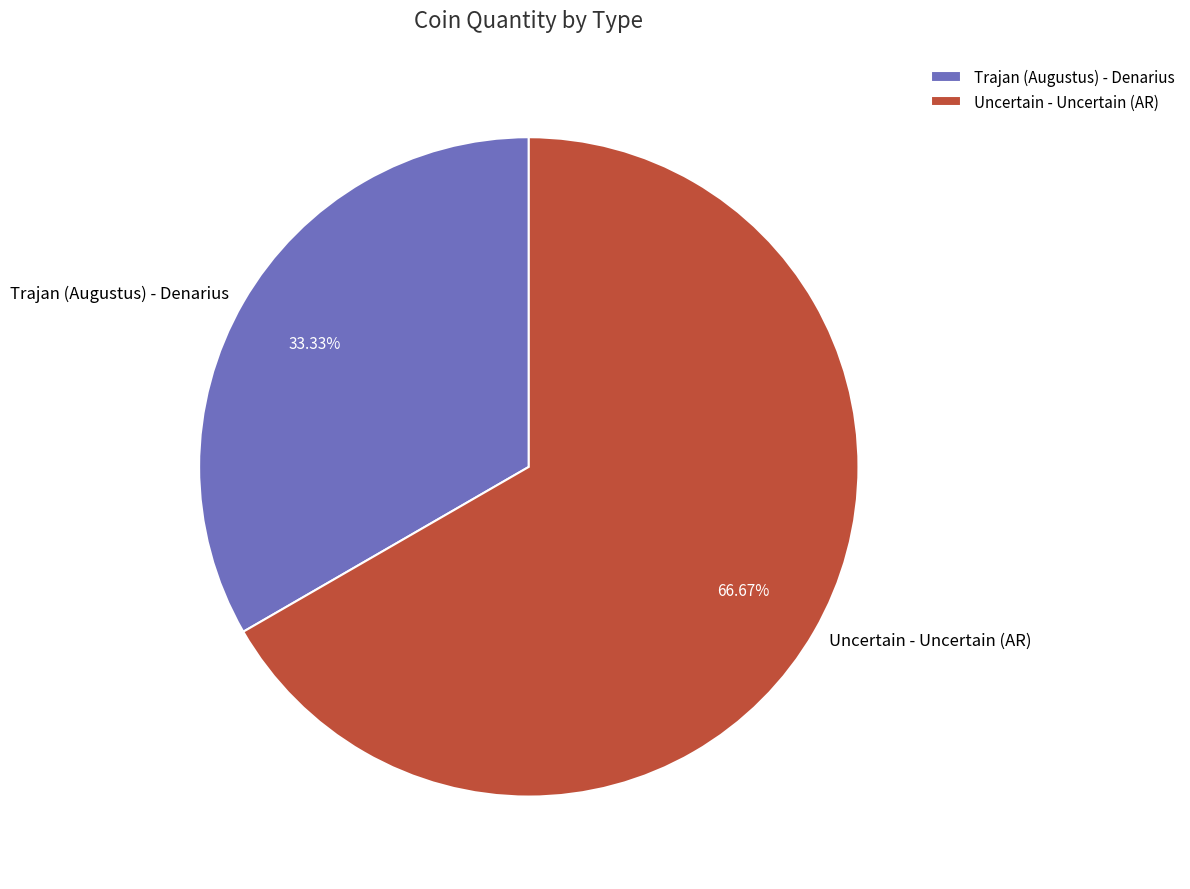

Between Uncertain - Uncertain (AR) and Trajan (Augustus) - Denarius, which is larger?

Uncertain - Uncertain (AR)